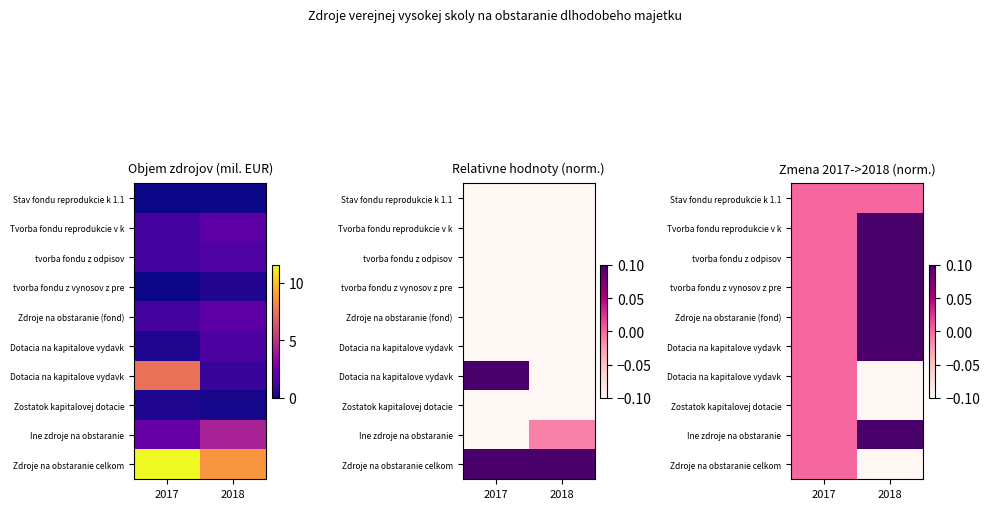

How many categories are shown in the chart?

2